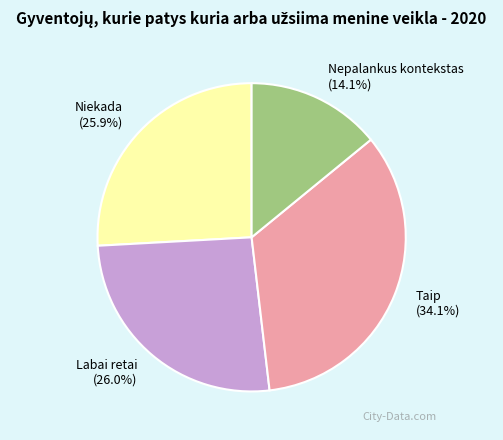

Is it true that Niekada is 26% of the pie?

True